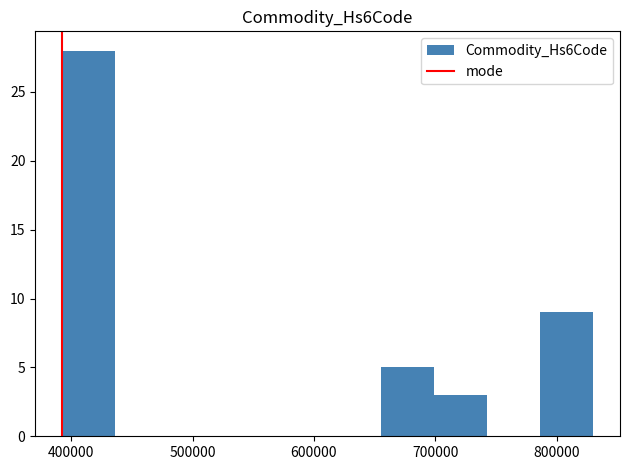

Reading left to right, list every bar in this chart as the range it spans on the x-axis followed by its height. Neither the bar edges nor the heights are printed on the chart, so give them approximately, as read against the axes.

390000 to 440000: 28
440000 to 480000: 0
480000 to 520000: 0
520000 to 570000: 0
570000 to 610000: 0
610000 to 660000: 0
660000 to 700000: 5
700000 to 740000: 3
740000 to 790000: 0
790000 to 830000: 9